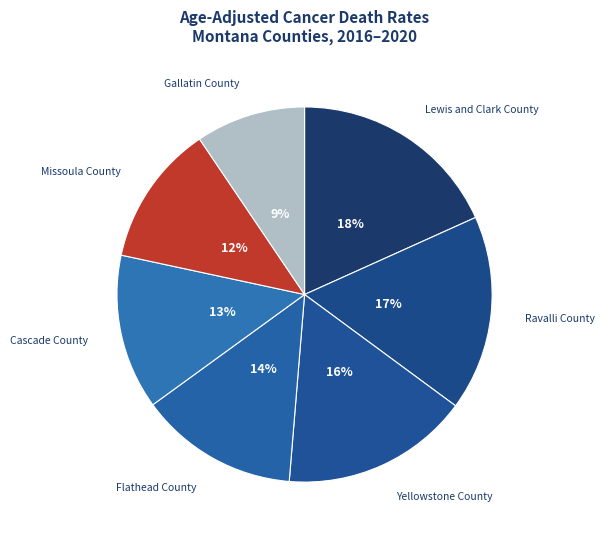

To the nearest percent, what is the difference between the largest and smallest slice percentages?

9%